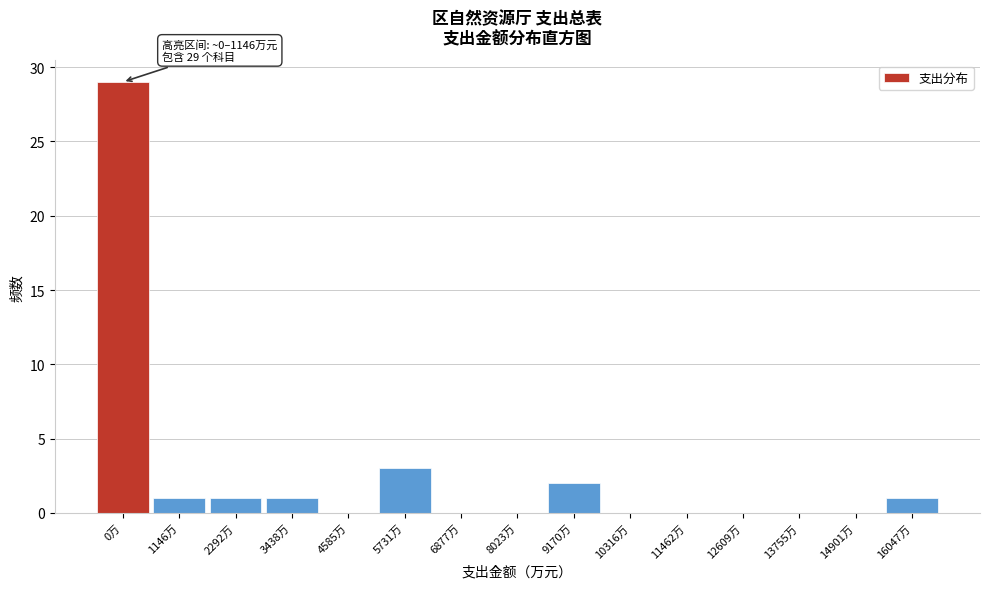

Reading left to right, what are all the values shown in this chart?

0万=29	1146万=1	2292万=1	3438万=1	4585万=0	5731万=3	6877万=0	8023万=0	9170万=2	10316万=0	11462万=0	12609万=0	13755万=0	14901万=0	16047万=1